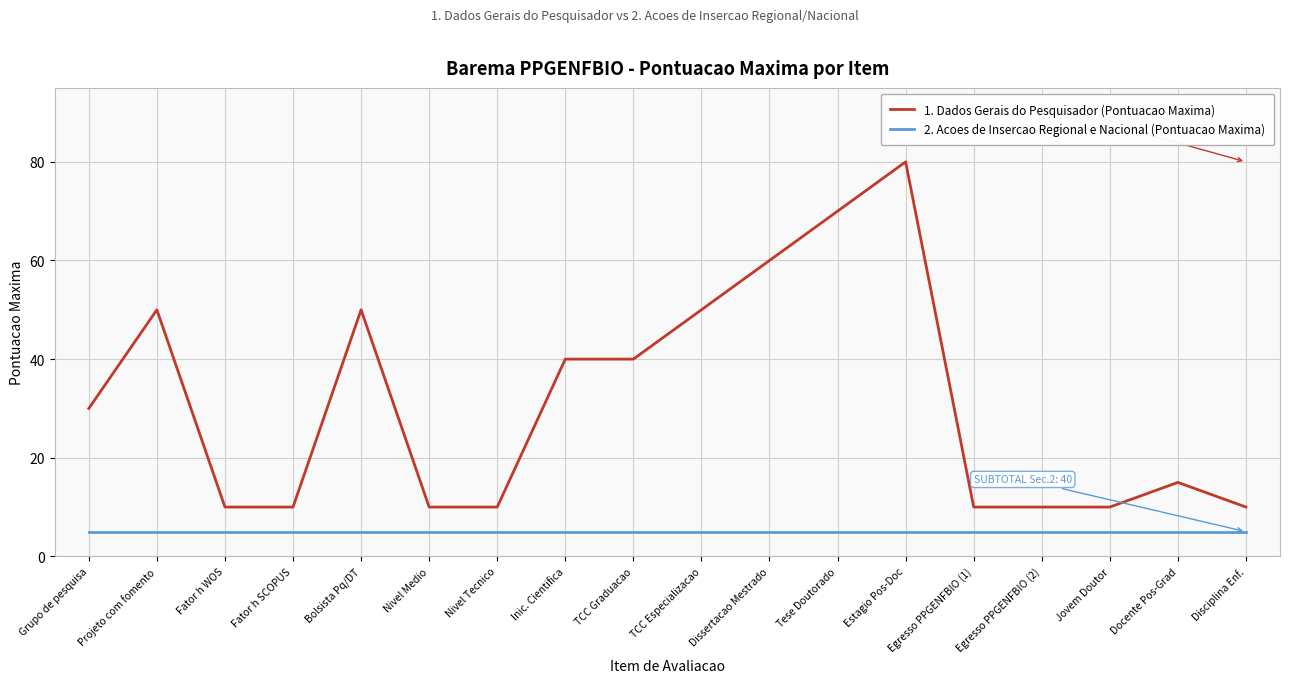

Which has a higher value, Docente Pos-Grad or TCC Graduacao?

TCC Graduacao